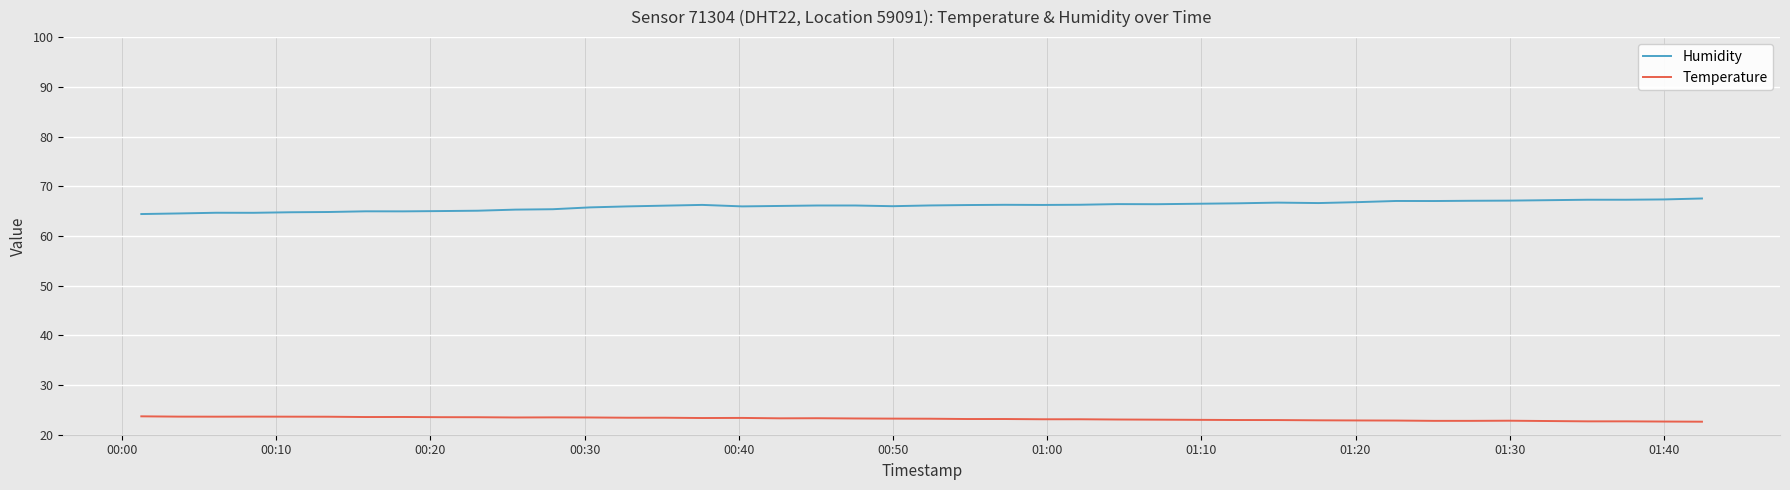

True or false: Temperature and Humidity intersect in this chart.

False